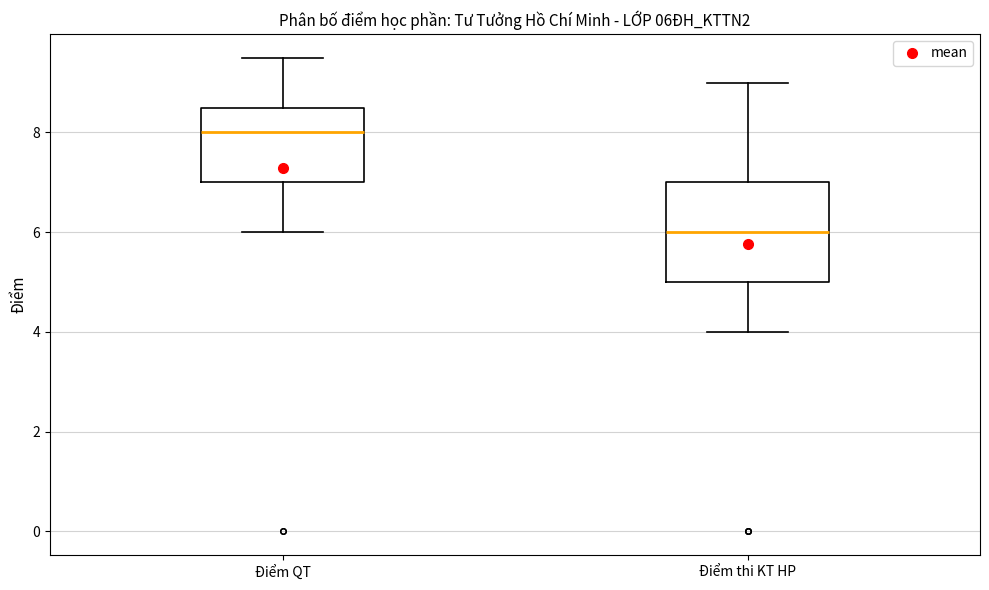

Which box's median line is the lowest?

Điểm thi KT HP